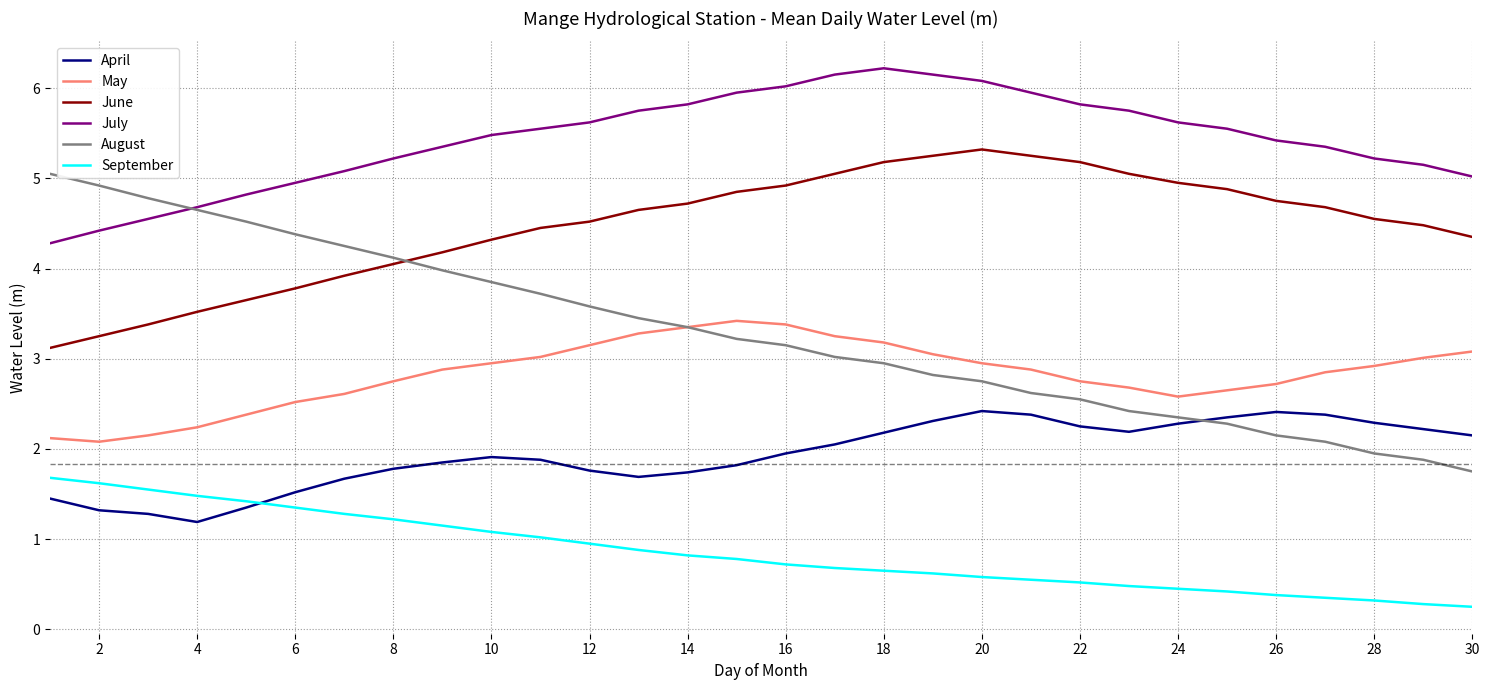

Rank the series by their maximum value, from highest to lowest.

July, June, August, May, April, September